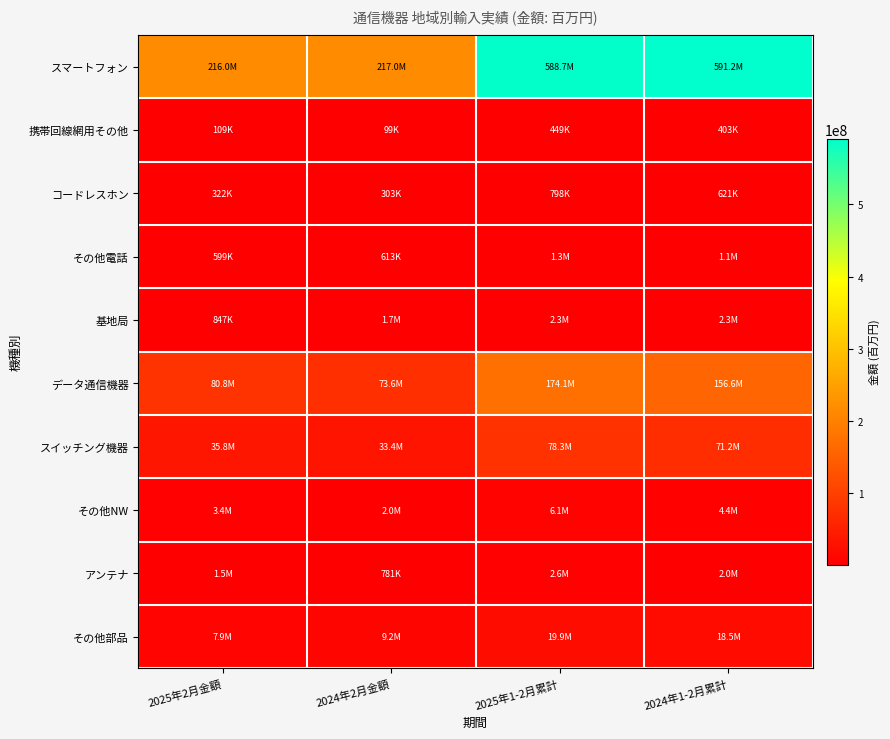

Reading left to right, transcribe all the data shown in this chart.

スマートフォン: 2025年2月金額=215967659	2024年2月金額=216997512	2025年1-2月累計=588656793	2024年1-2月累計=591233141
携帯回線網用その他: 2025年2月金額=108884	2024年2月金額=99348	2025年1-2月累計=448982	2024年1-2月累計=402838
コードレスホン: 2025年2月金額=321818	2024年2月金額=302718	2025年1-2月累計=798092	2024年1-2月累計=621025
その他電話: 2025年2月金額=599151	2024年2月金額=612823	2025年1-2月累計=1329274	2024年1-2月累計=1118809
基地局: 2025年2月金額=847466	2024年2月金額=1701885	2025年1-2月累計=2300481	2024年1-2月累計=2273151
データ通信機器: 2025年2月金額=80807798	2024年2月金額=73561956	2025年1-2月累計=174112479	2024年1-2月累計=156610333
スイッチング機器: 2025年2月金額=35807976	2024年2月金額=33447982	2025年1-2月累計=78281646	2024年1-2月累計=71237883
その他NW: 2025年2月金額=3361735	2024年2月金額=2020524	2025年1-2月累計=6089173	2024年1-2月累計=4398124
アンテナ: 2025年2月金額=1457694	2024年2月金額=780596	2025年1-2月累計=2592004	2024年1-2月累計=1994038
その他部品: 2025年2月金額=7931783	2024年2月金額=9246073	2025年1-2月累計=19938433	2024年1-2月累計=18471207